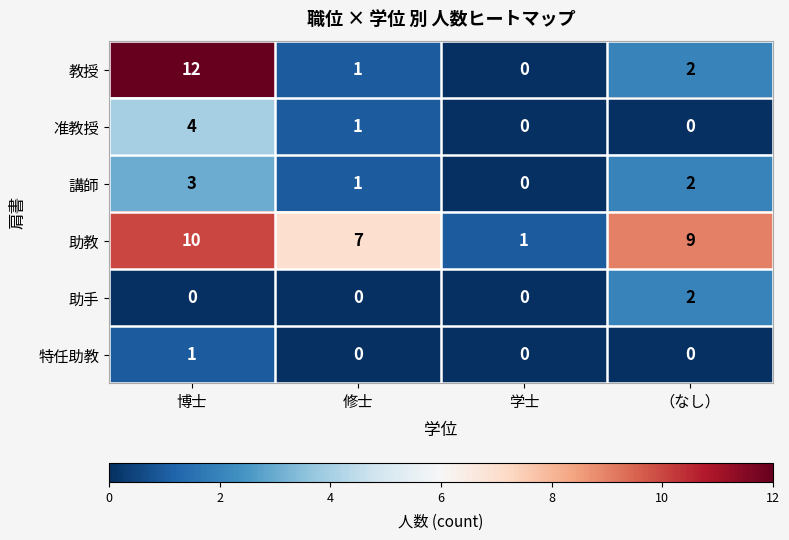

List the series in order of their peak value, highest first.

教授, 助教, 准教授, 講師, 助手, 特任助教